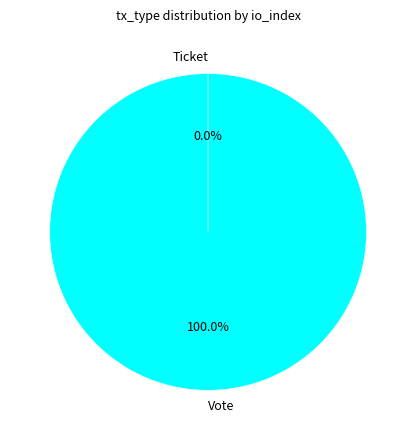

What percentage is the Vote slice, to the nearest percent?

100%